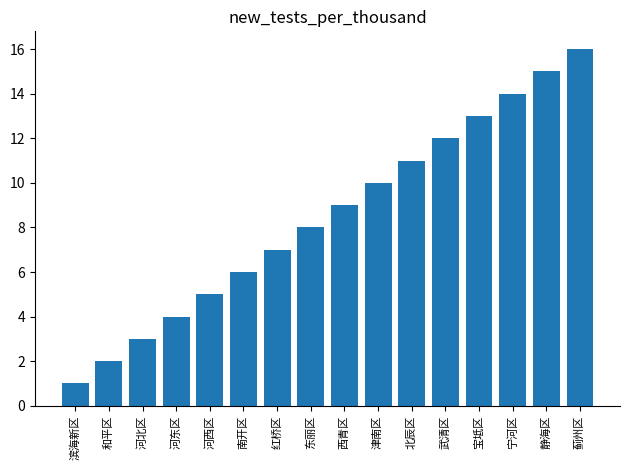

Approximately how many times larger is the value at 静海区 compared to 东丽区?

1.9